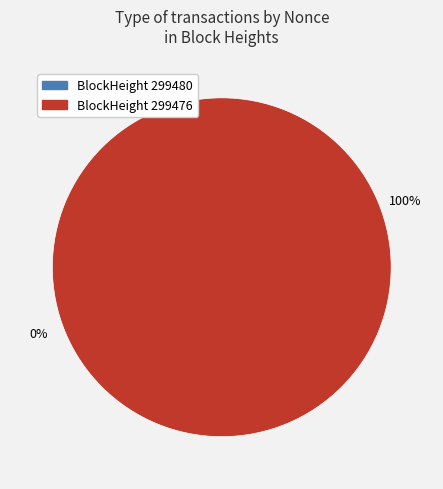

The 299480 slice represents 7% of the pie. True or false?

False